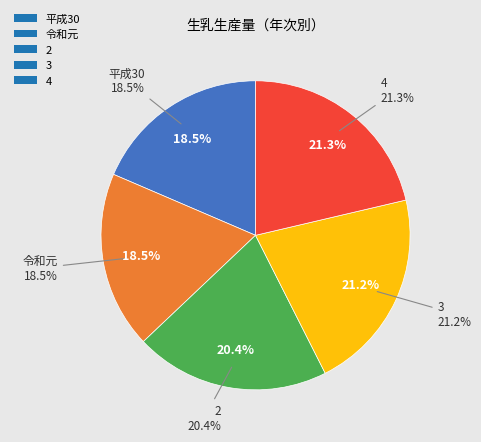

To the nearest percent, what is the average slice percentage?

20%